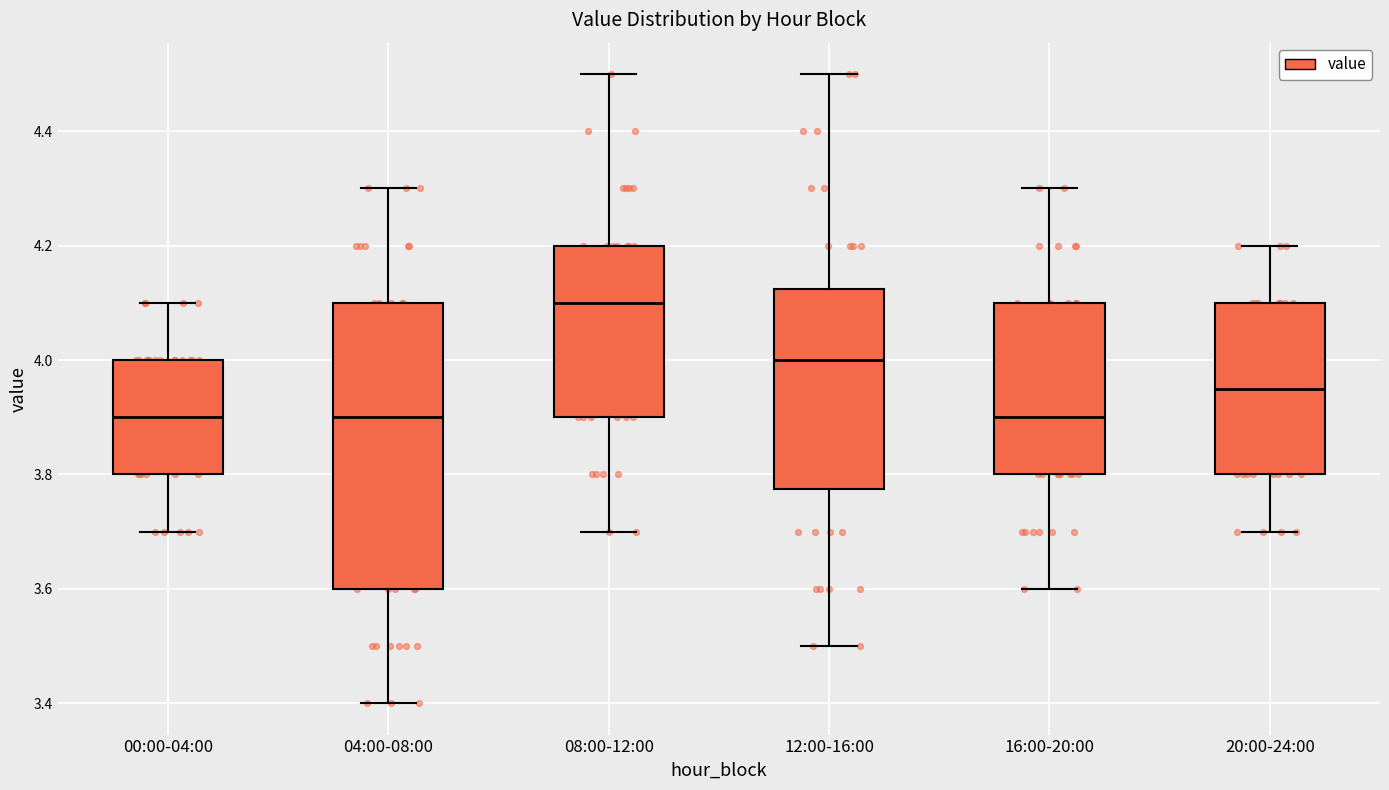

Where does the lower whisker of the box for 04:00-08:00 end on the y-axis? The values are not printed on the chart, so give them approximately, as read against the axis.

3.40